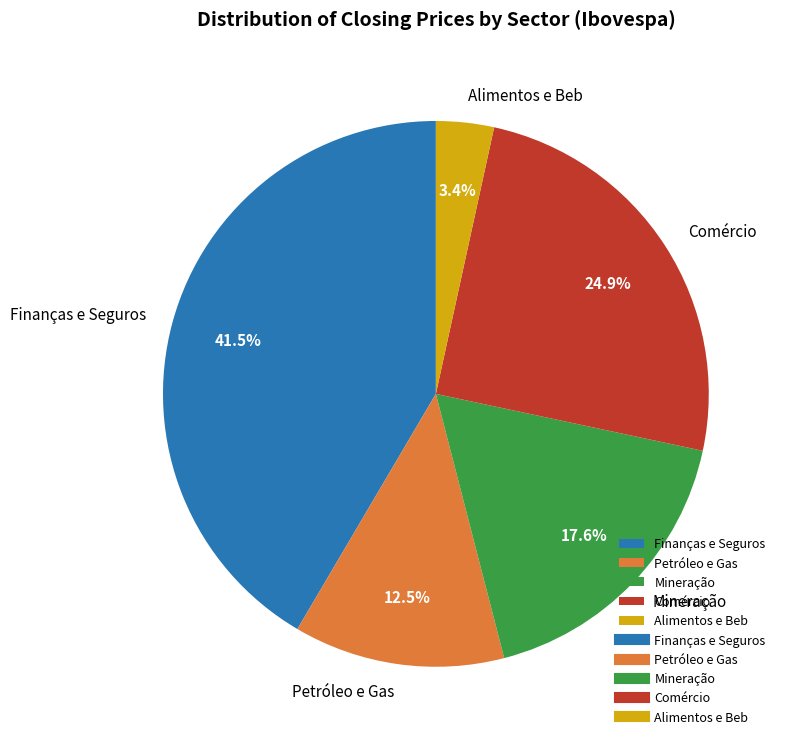

Approximately how many times larger is the value at Mineração compared to Comércio?

0.7